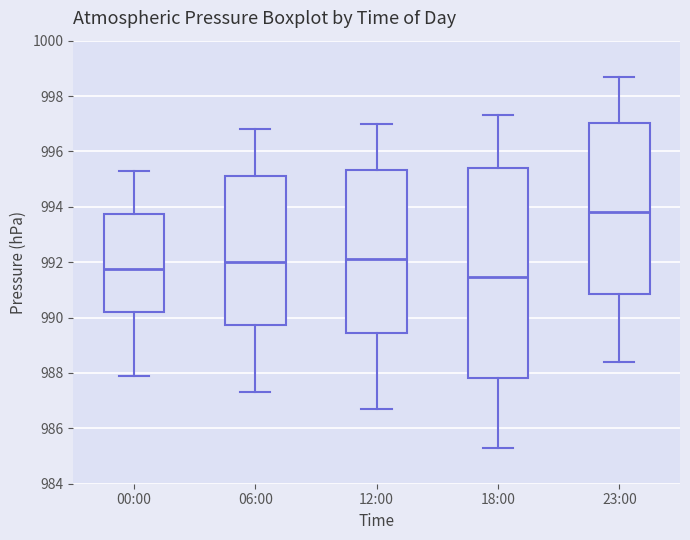

Where does the median line of the box for 00:00 sit on the y-axis? The values are not printed on the chart, so give them approximately, as read against the axis.

991.8